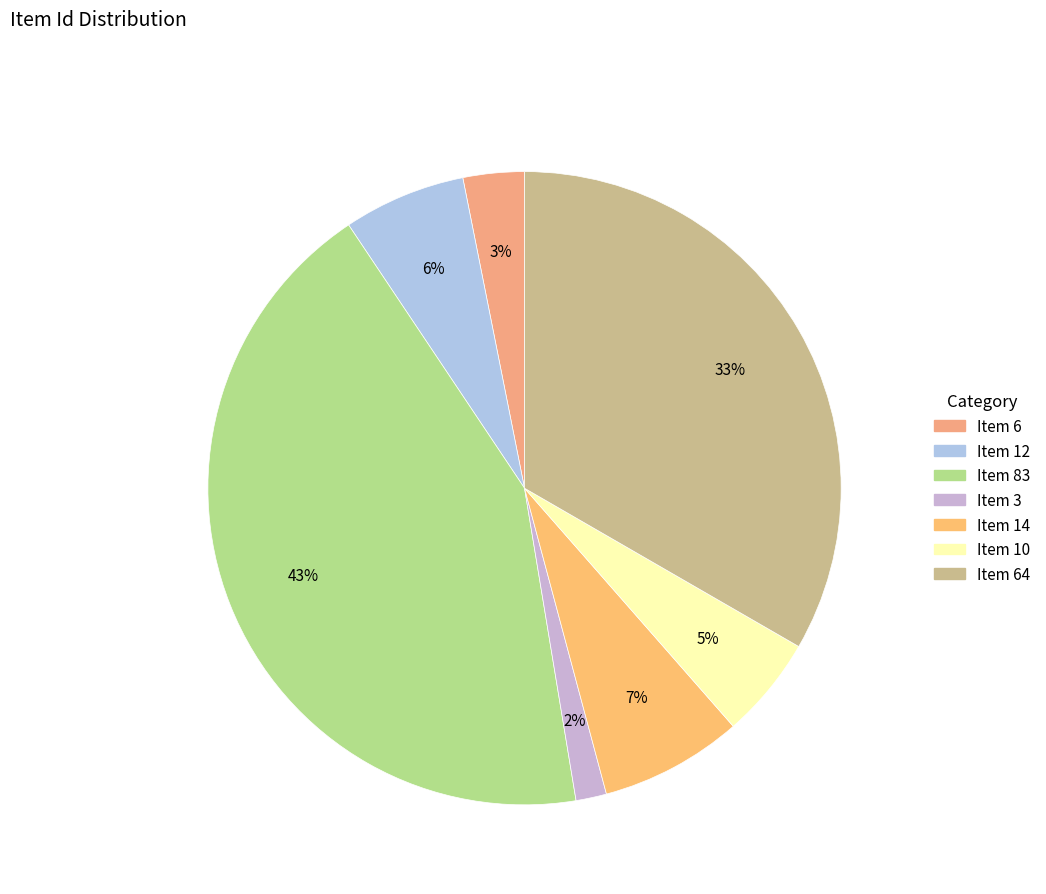

Approximately how many times larger is the value at Item 64 compared to Item 83?

0.8